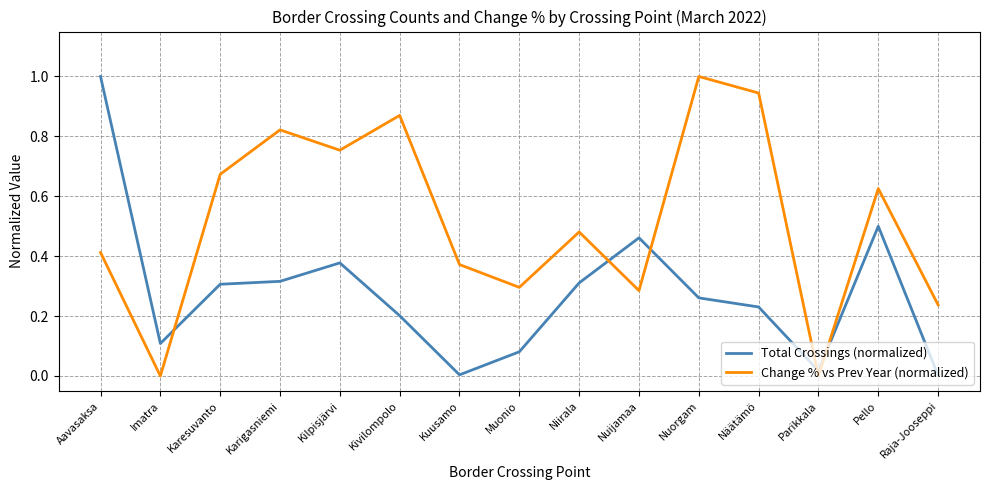

Where is the first local maximum for Change % vs Prev Year (normalized)?

Karigasniemi